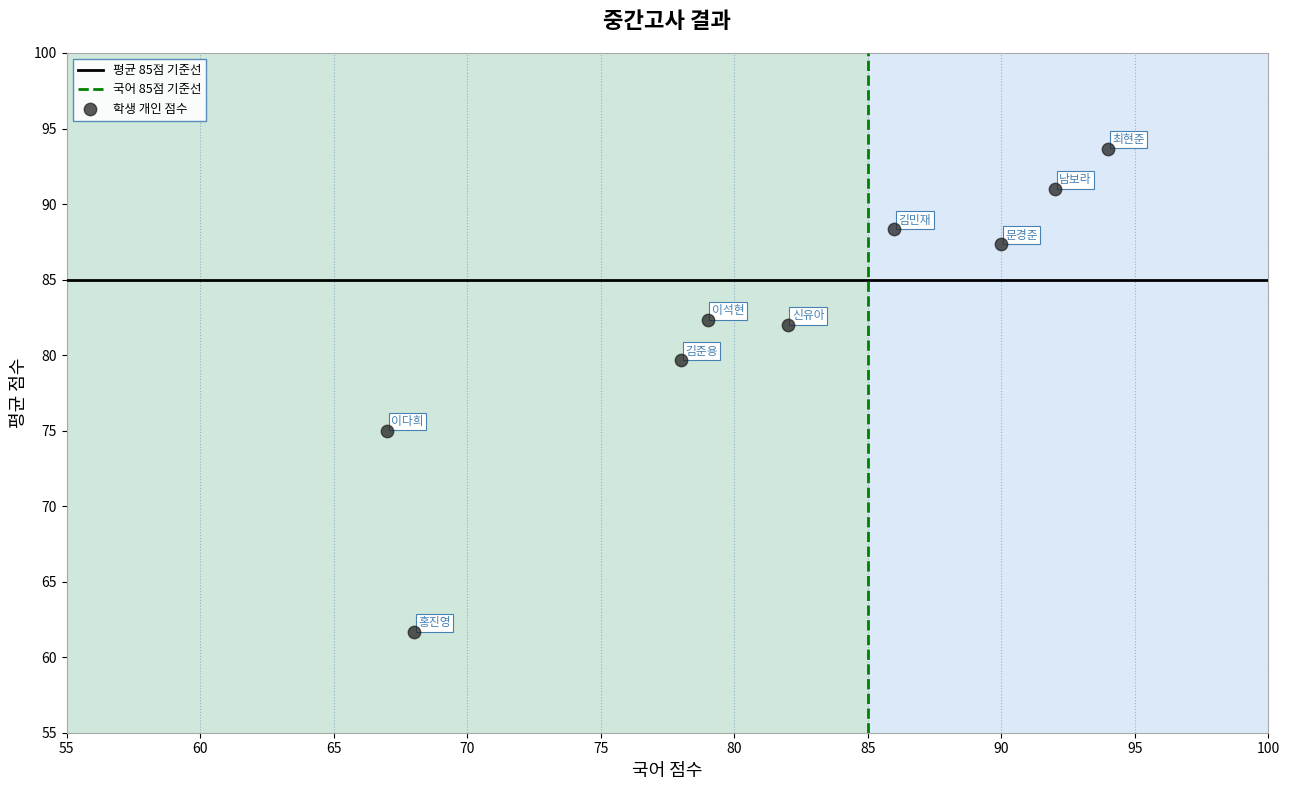

What is the range of X values (max minus min)?

27.0